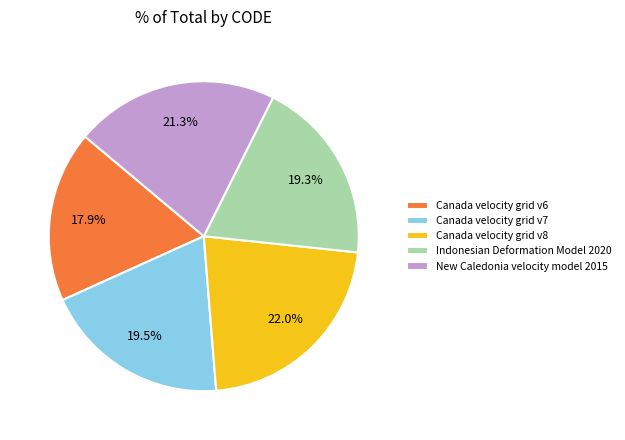

How much of the chart is everything except New Caledonia velocity model 2015?

78.7%